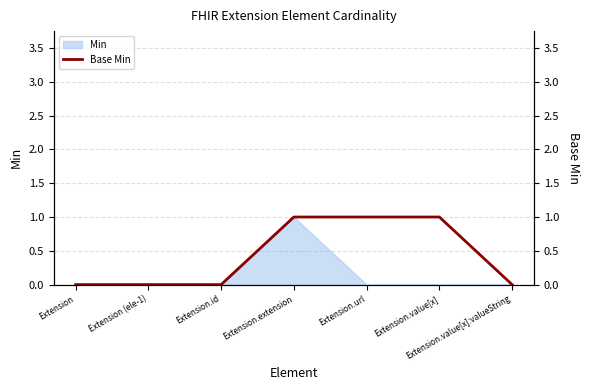

At which category does the chart reach its minimum across all series?

Extension